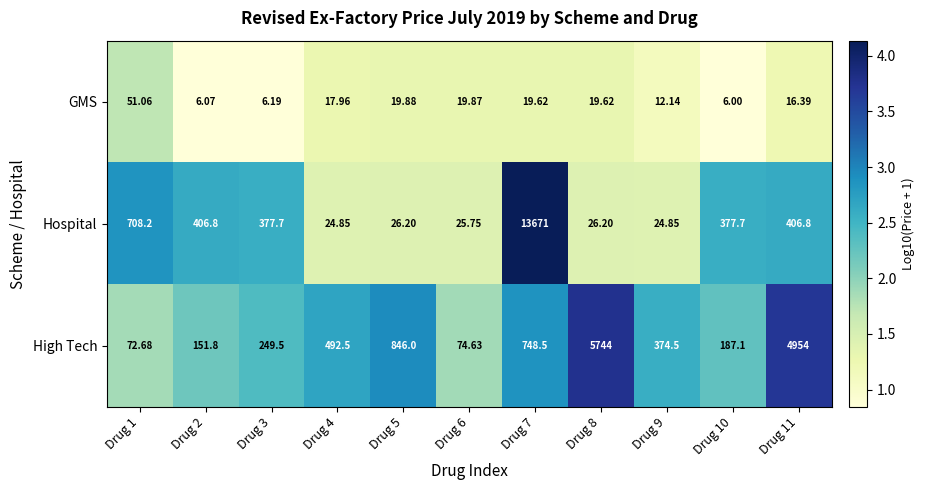

Which series changed the most between Drug 5 and Drug 9?

High Tech